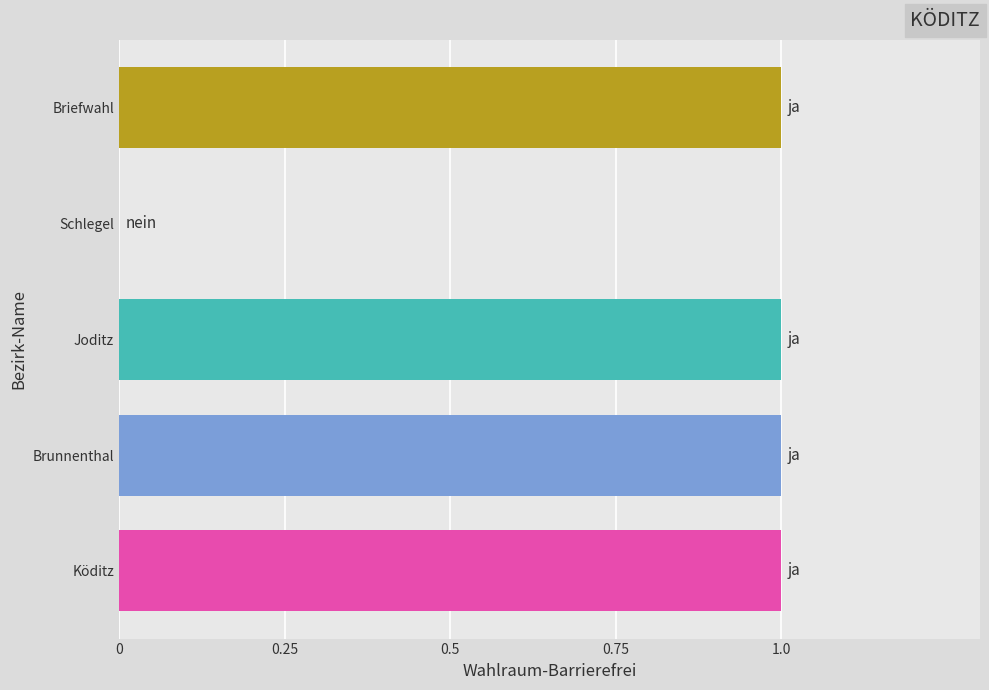

Reading bottom to top, what are all the values shown in this chart?

Köditz=1	Brunnenthal=1	Joditz=1	Schlegel=0	Briefwahl=1